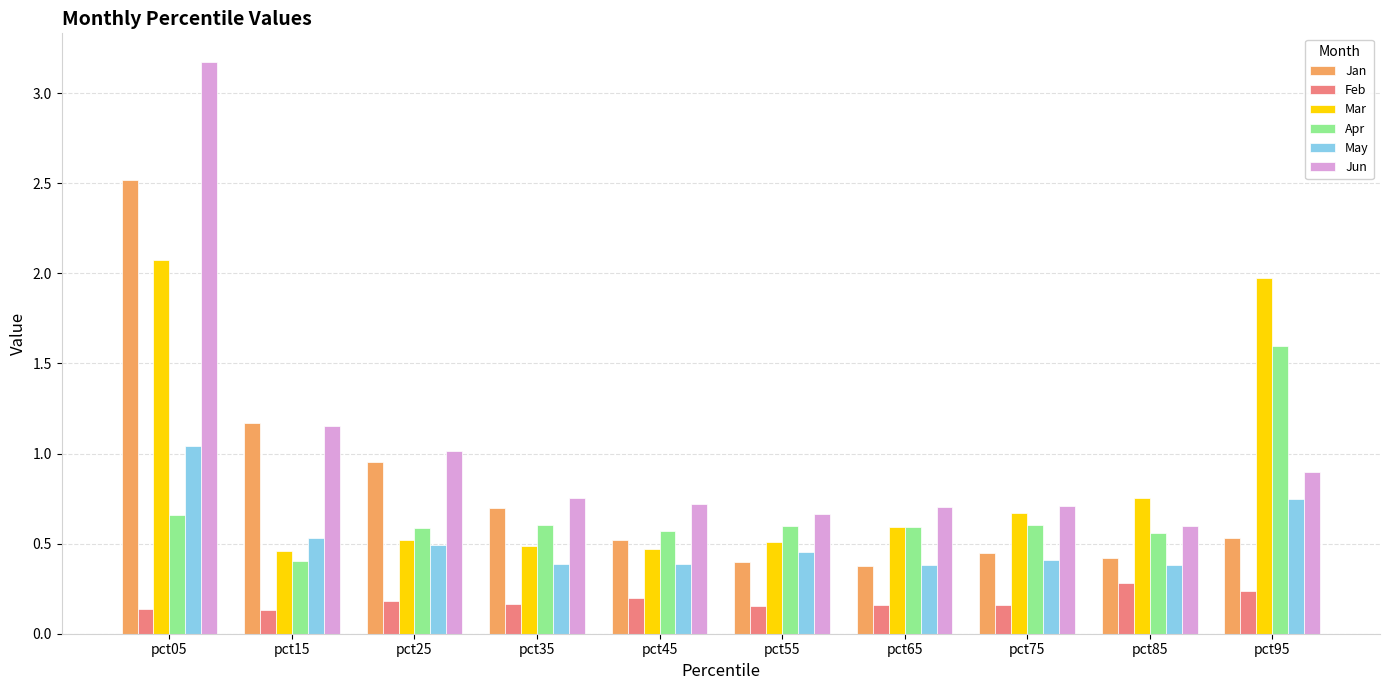

Which series has the widest spread of values?

Jun